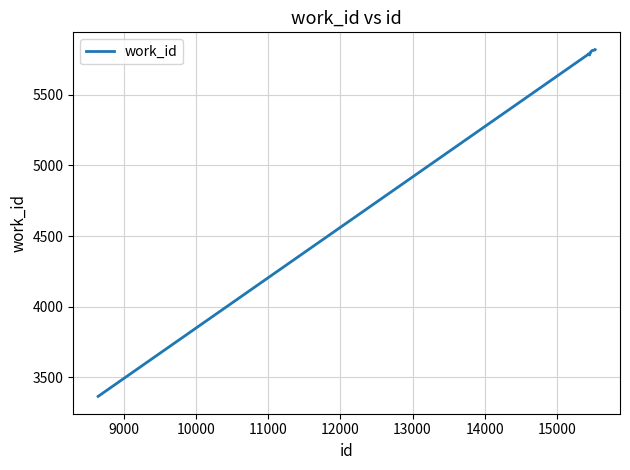

What is the difference between the maximum and minimum values?

2454